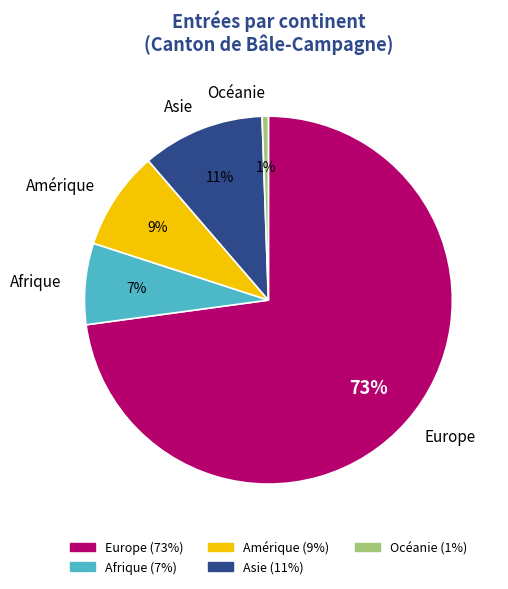

Combined, do Afrique and Amérique account for over 50%?

No